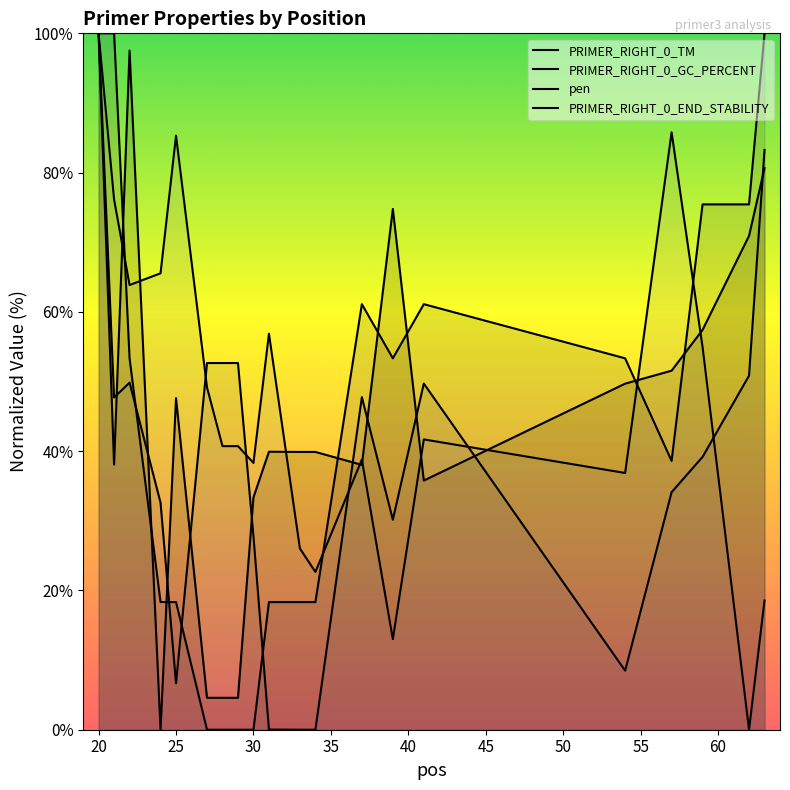

The value of PRIMER_RIGHT_0_TM at 20 is 100.0. True or false?

True